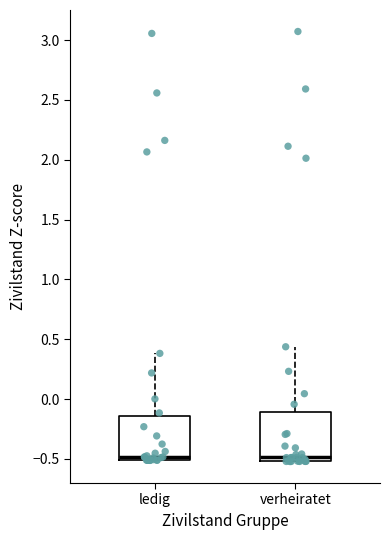

Reading left to right, read every box against the y-axis: the position of its median line, the range the box covers, and the ends of its whiskers. The values are not printed on the chart, so give them approximately, as read against the axis.

ledig: median -0.50 (just above the box's lower edge), box -0.50 to -0.15, whiskers -0.50 to 0.40
verheiratet: median -0.50 (just above the box's lower edge), box -0.50 to -0.10, whiskers -0.50 to 0.45